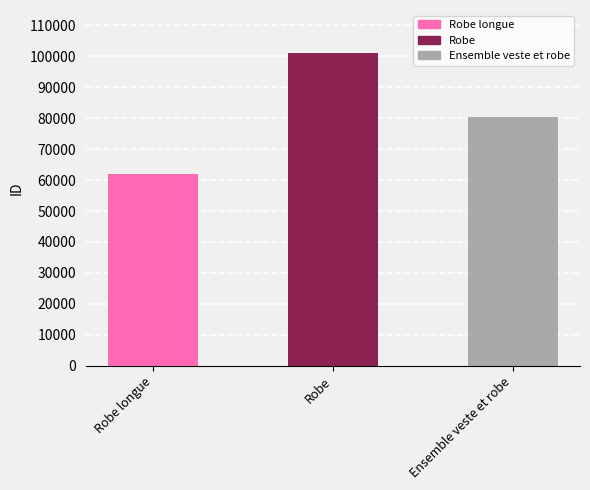

What is the difference between the maximum and second lowest values?

20684